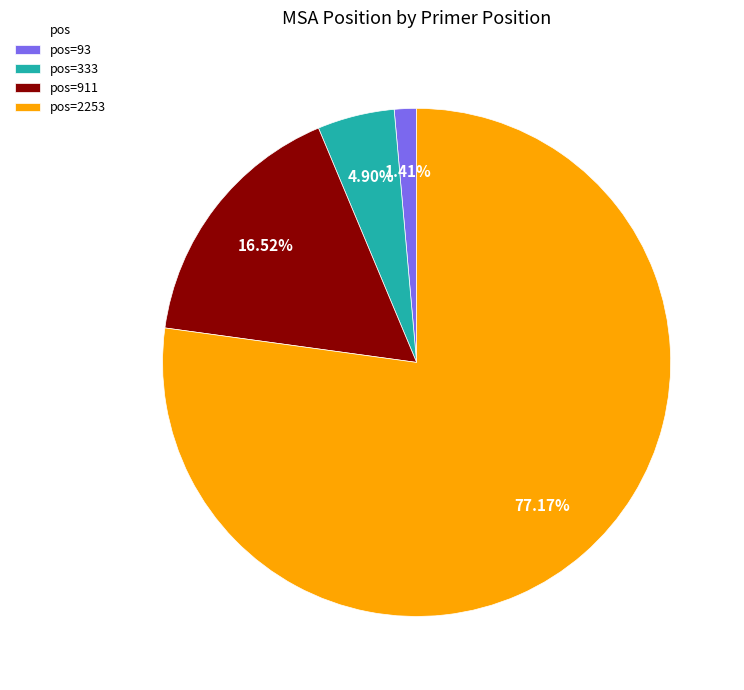

Combined, do pos=2253 and pos=911 account for over 50%?

Yes